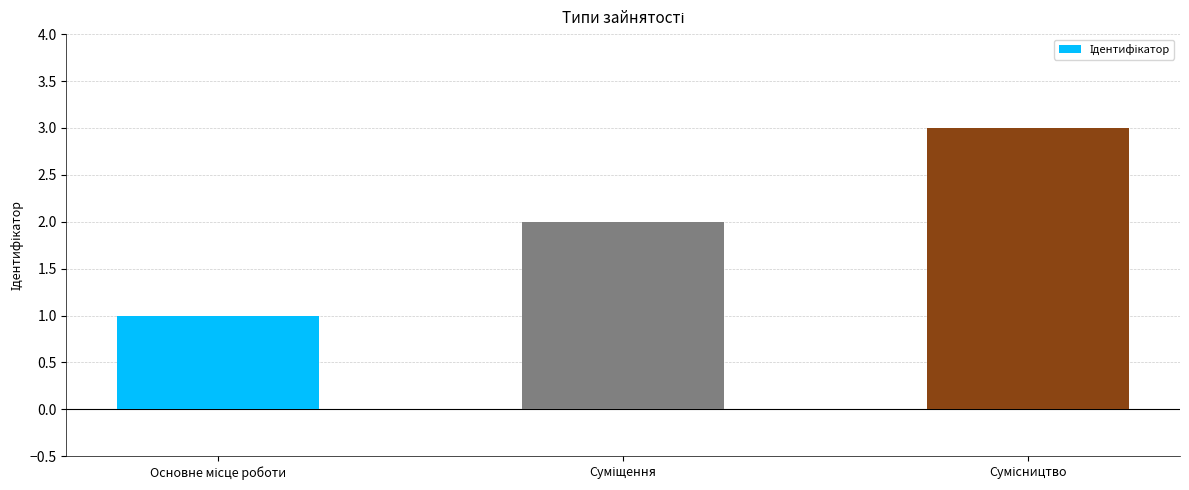

What is the maximum value shown in the chart?

3